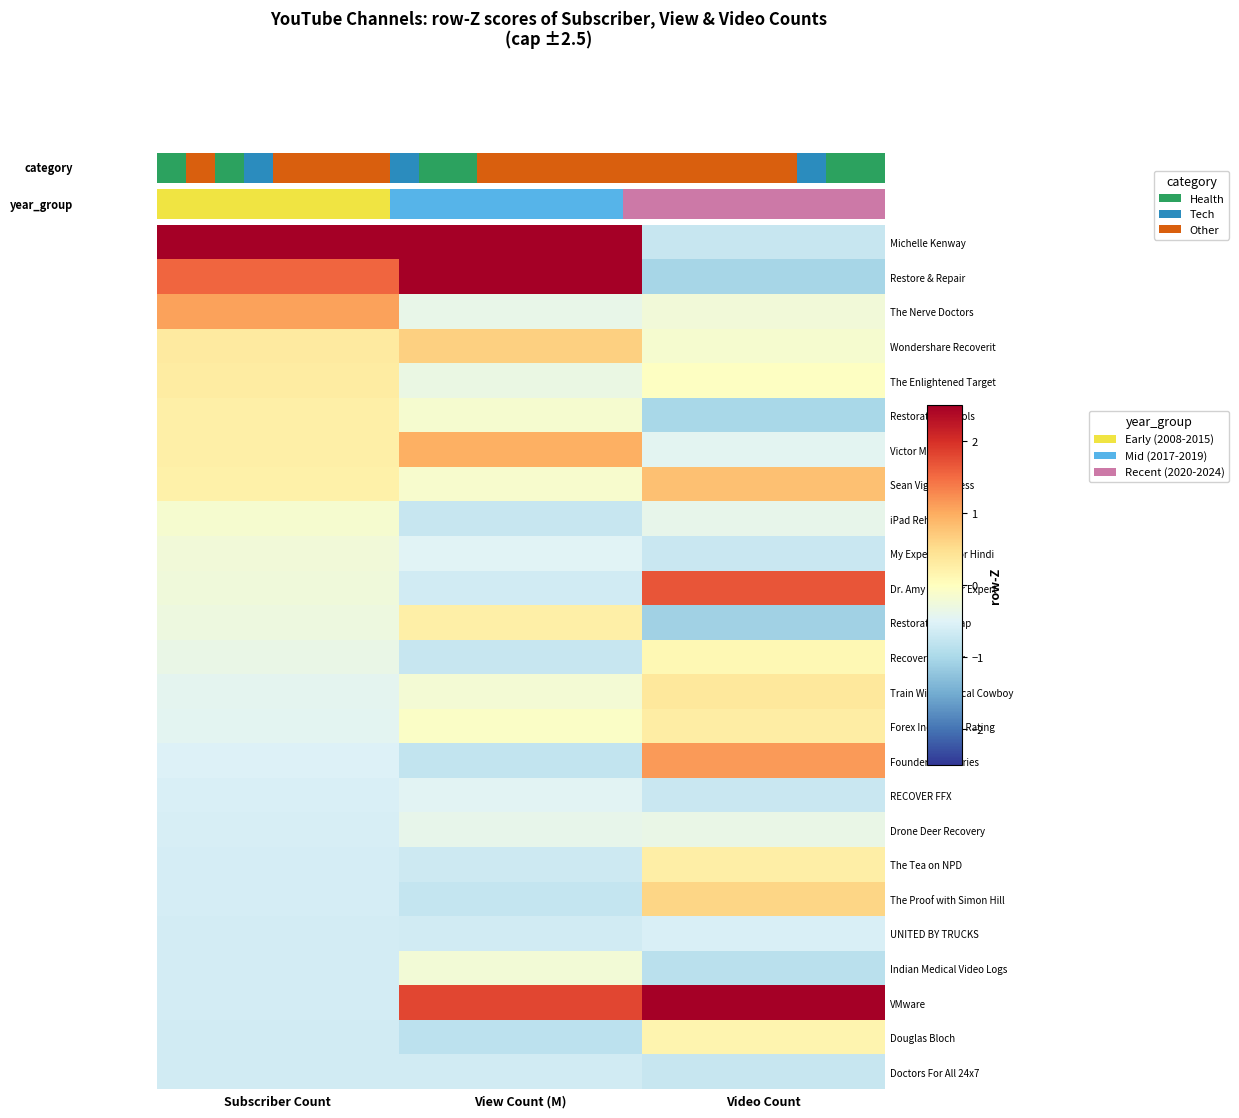

Which label corresponds to the largest value in the chart?

Subscriber Count